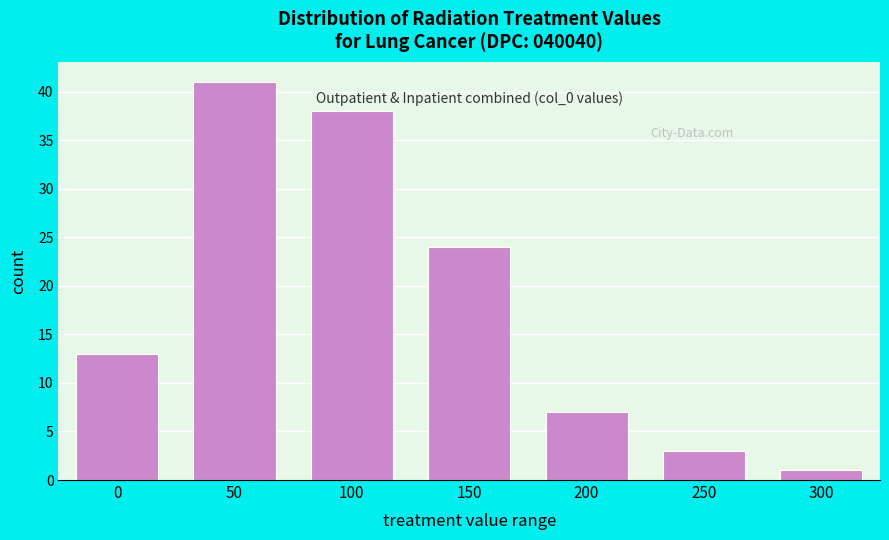

Reading right to left, what are all the values shown in this chart?

1	3	7	24	38	41	13